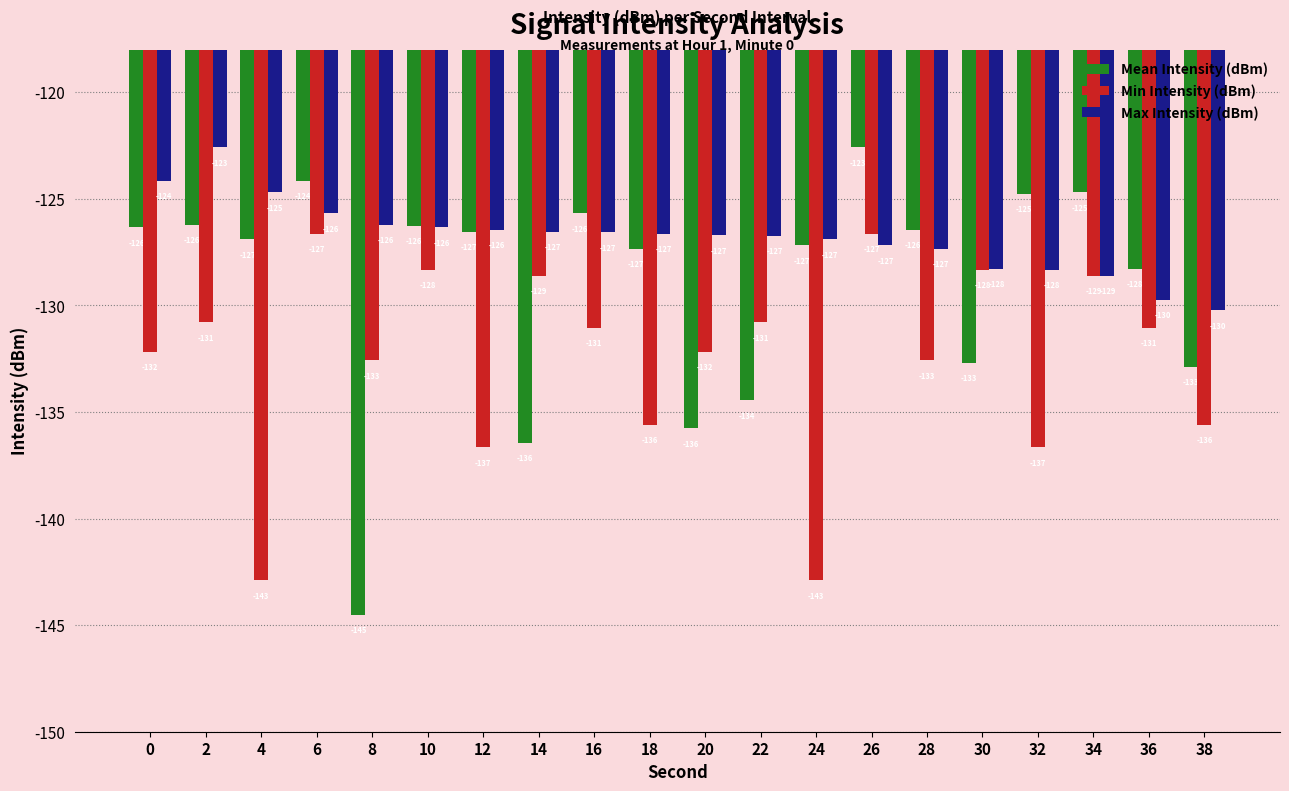

How many values in the Mean Intensity (dBm) series exceed -126?

5